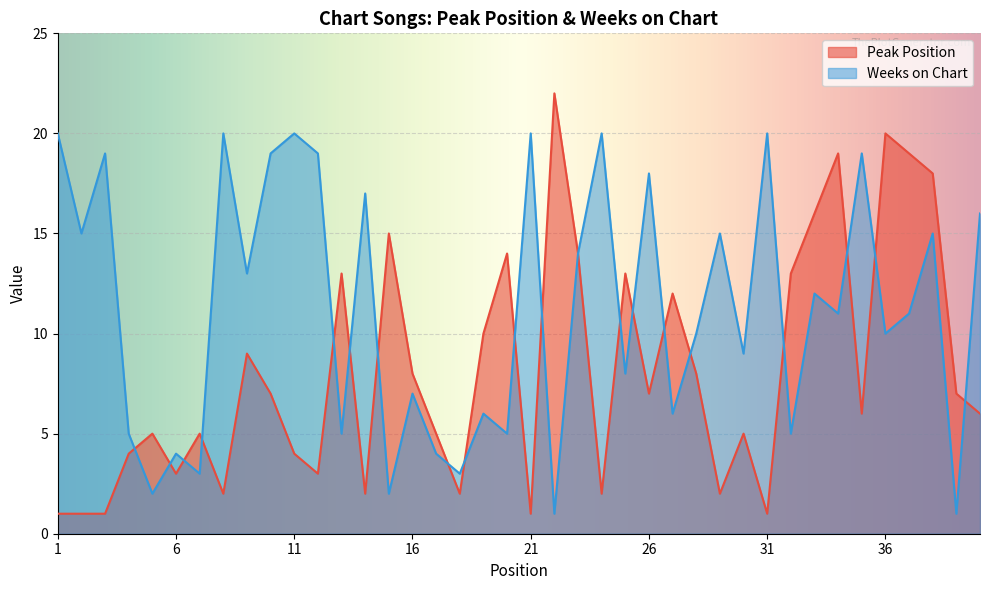

Reading right to left, list all the values displayed in this chart.

Peak Position: 6	7	18	19	20	6	19	16	13	1	5	2	8	12	7	13	2	14	22	1	14	10	2	5	8	15	2	13	3	4	7	9	2	5	3	5	4	1	1	1
Weeks on Chart: 16	1	15	11	10	19	11	12	5	20	9	15	10	6	18	8	20	14	1	20	5	6	3	4	7	2	17	5	19	20	19	13	20	3	4	2	5	19	15	20